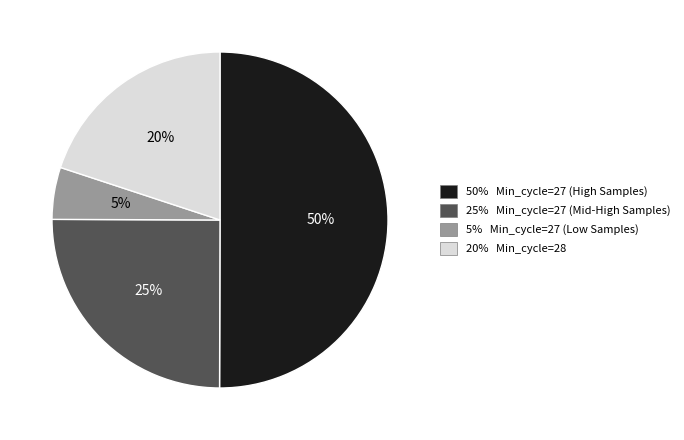

To the nearest percent, what is the difference between the largest and smallest slice percentages?

45%